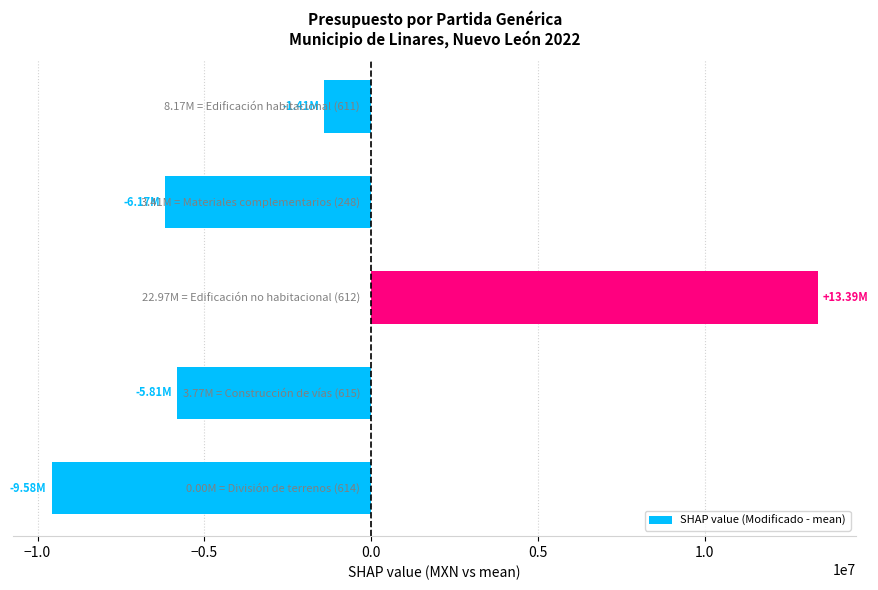

What is the difference between the maximum and minimum values?

22966263.9